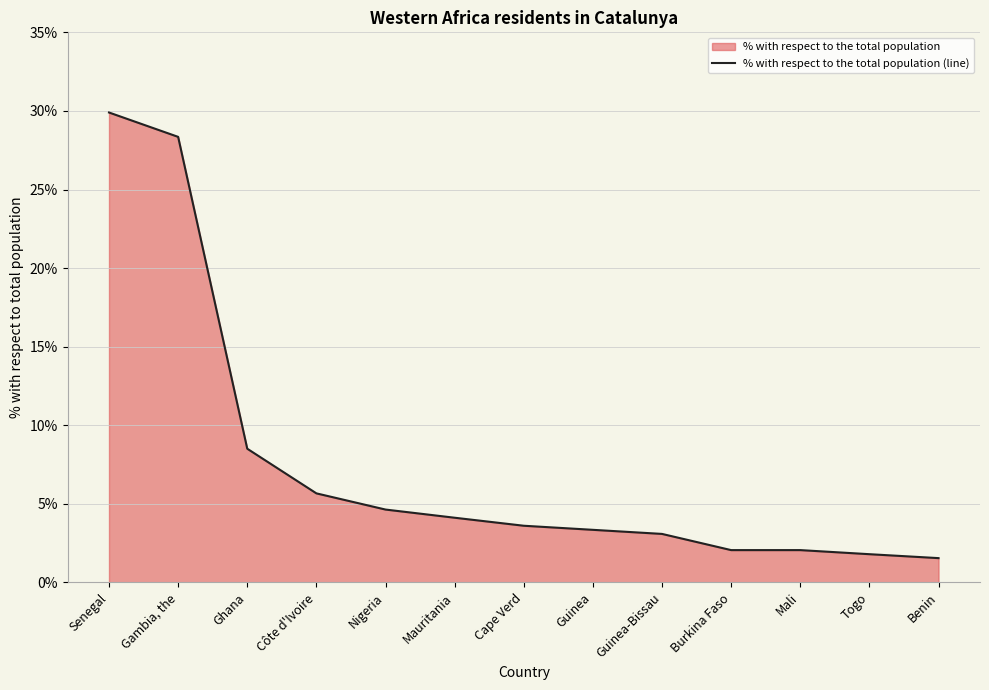

Rank the categories by value from lowest to highest.

Benin, Togo, Burkina Faso, Mali, Guinea-Bissau, Guinea, Cape Verd, Mauritania, Nigeria, Côte d'Ivoire, Ghana, Gambia, the, Senegal